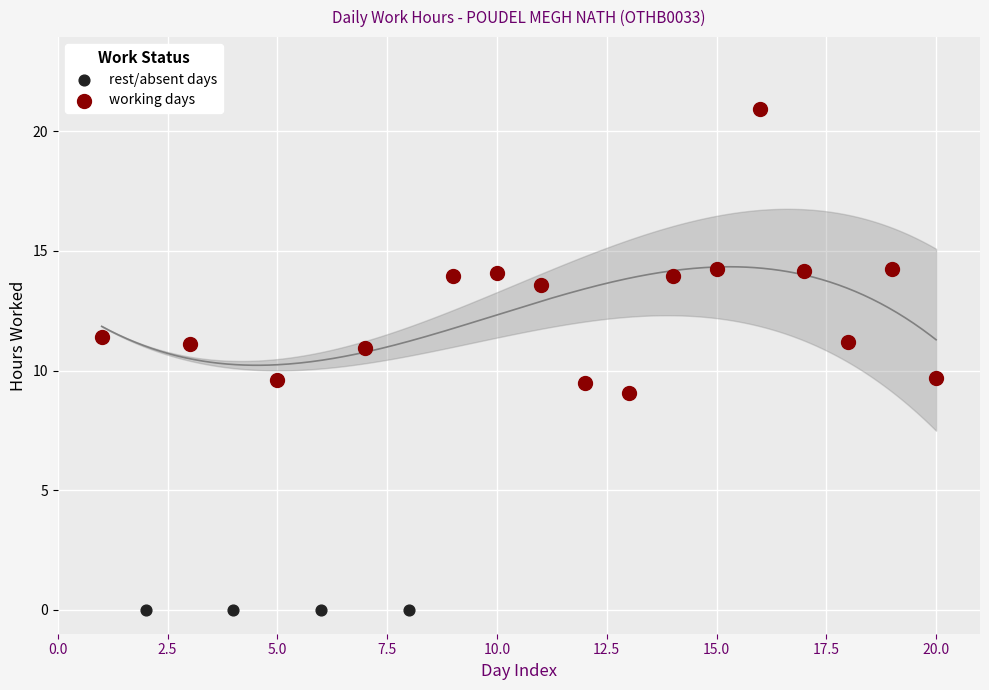

Which series reaches the minimum Y coordinate?

rest/absent days